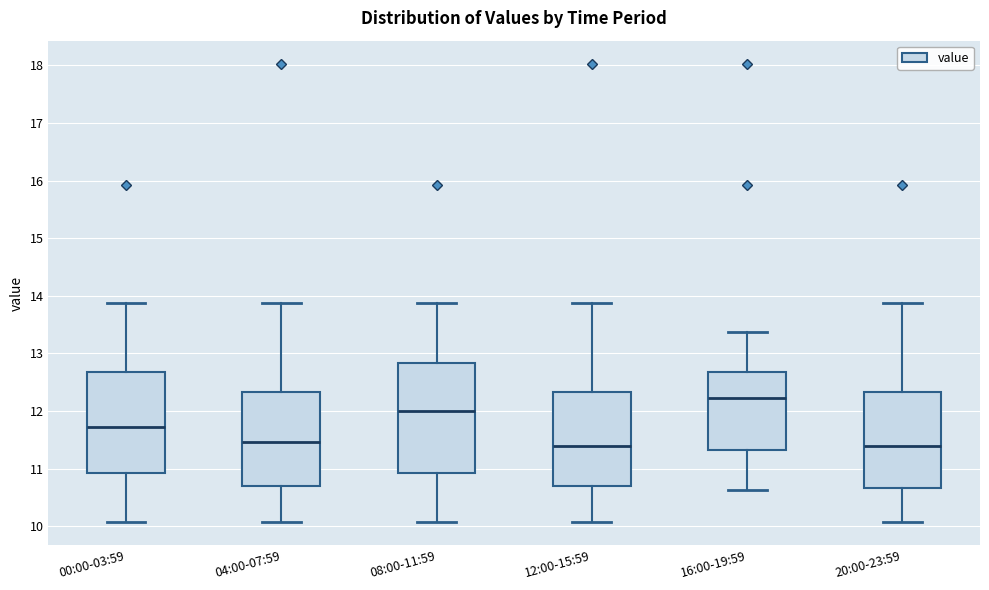

Comparing the boxes themselves (not the whiskers), which one is the tallest?

08:00-11:59